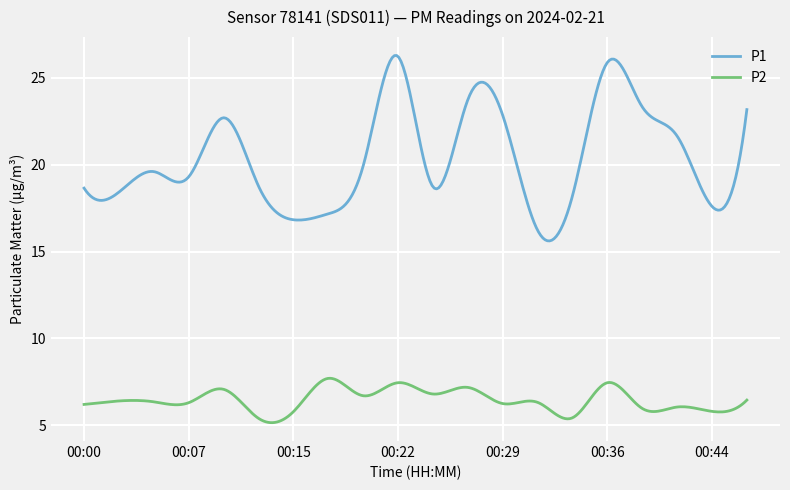

What are all the series names shown in the legend?

P1, P2